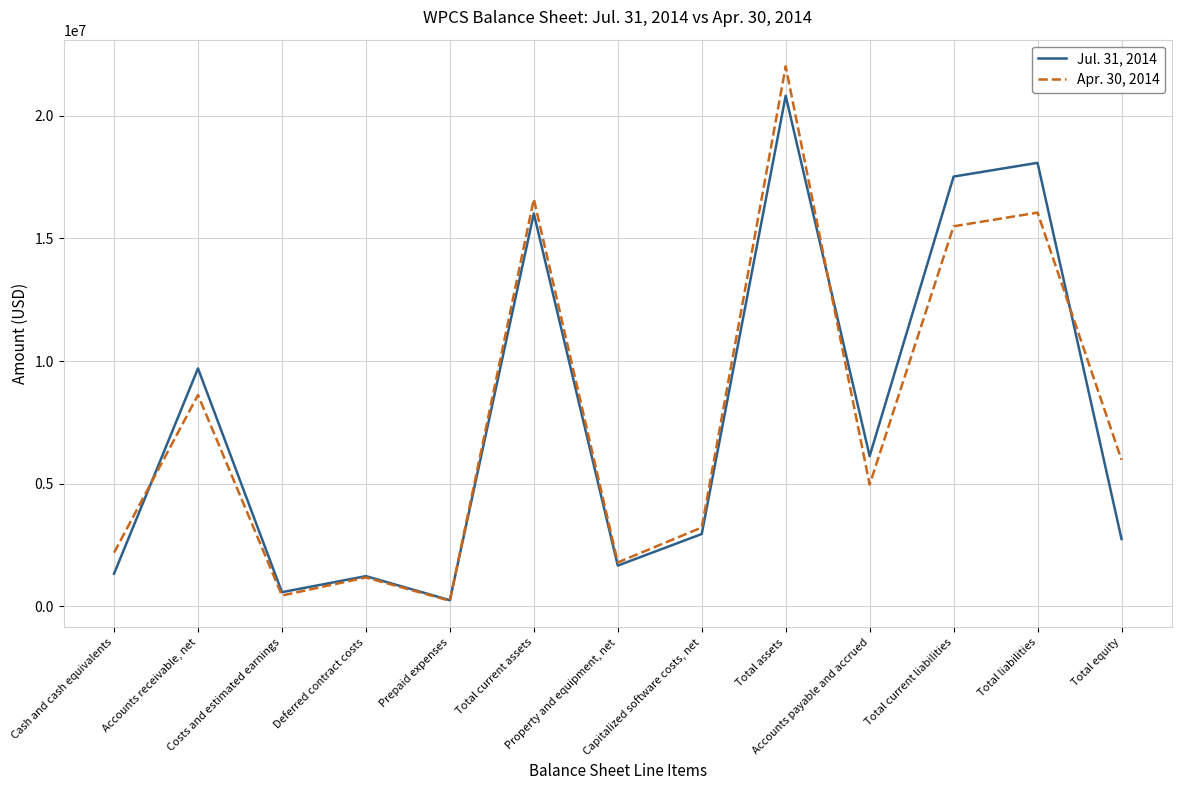

The value of Apr. 30, 2014 at Accounts payable and accrued is 7712726. True or false?

False